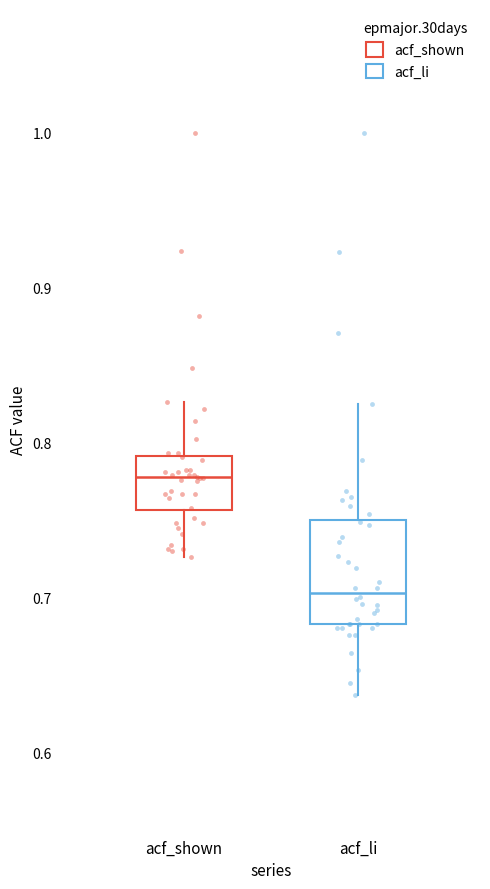

Which box's median line is the lowest?

acf_li